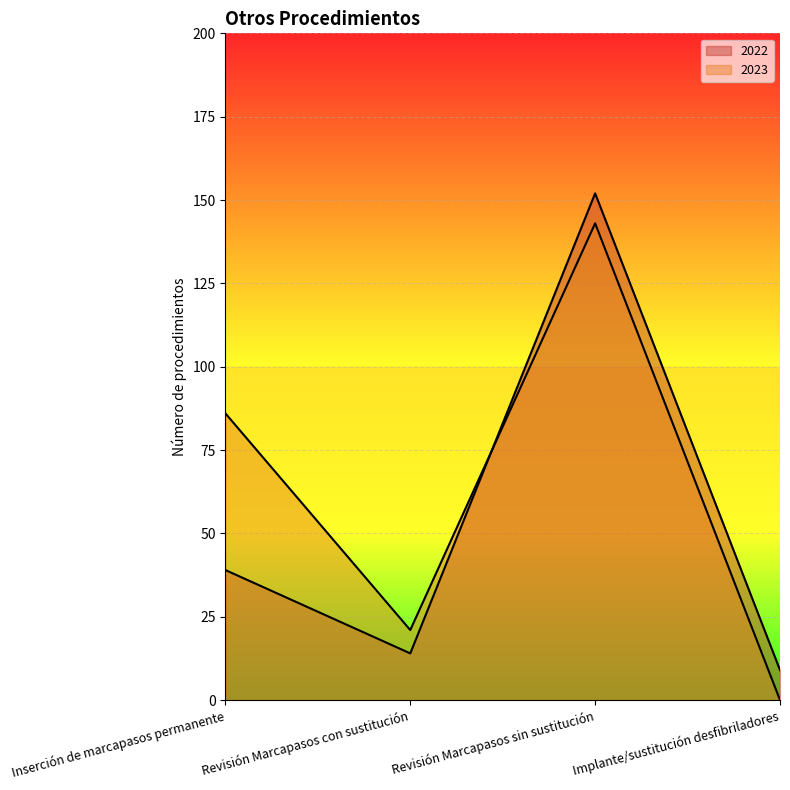

At which category is the sum across all series the highest?

Revisión Marcapasos sin sustitución